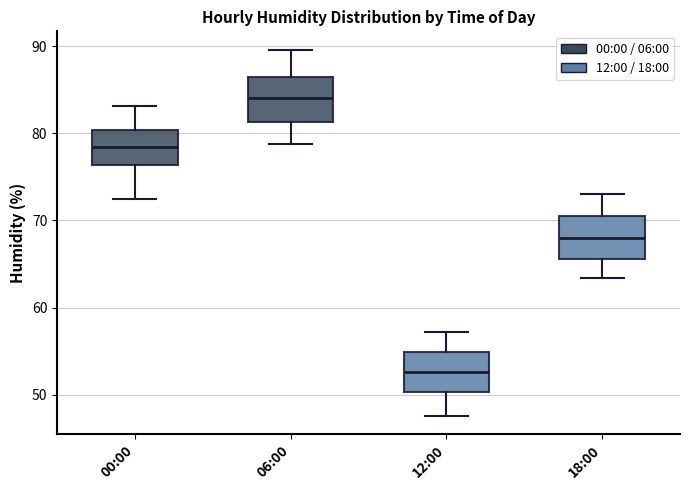

Reading left to right, transcribe this box plot: for each box, give where its median line is, the range the box spans, and where its two whiskers end, as read against the y-axis. The values are not printed on the chart, so give them approximately, as read against the axis.

00:00: median 78, box 76 to 80, whiskers 73 to 83
06:00: median 84, box 81 to 86, whiskers 79 to 90
12:00: median 53, box 50 to 55, whiskers 48 to 57
18:00: median 68, box 66 to 70, whiskers 63 to 73